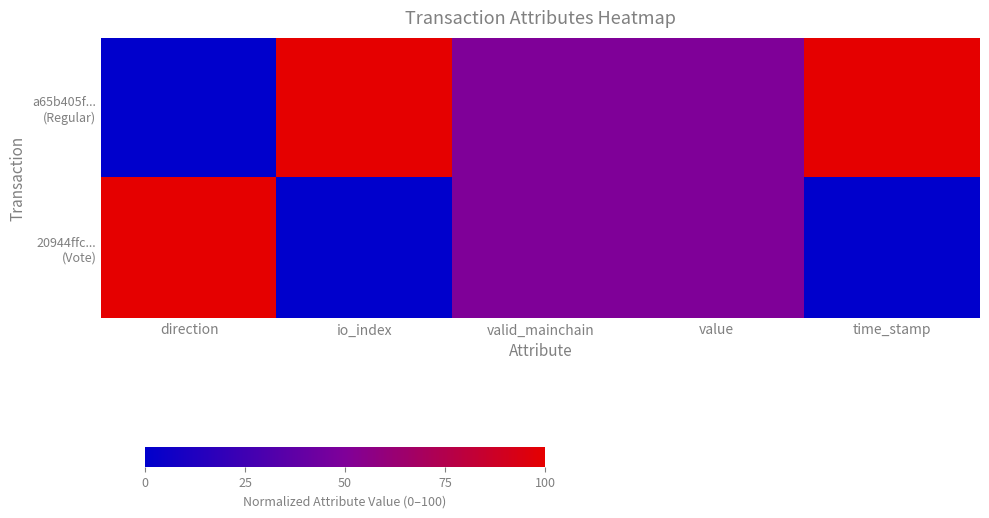

How many series are shown in this chart?

2